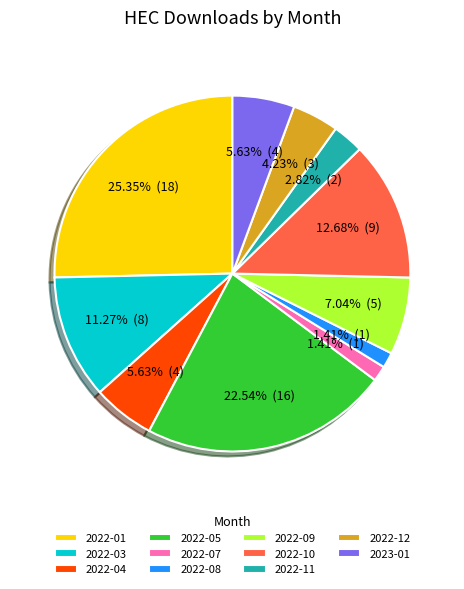

True or false: 2022-12 accounts for 4% of the total.

True